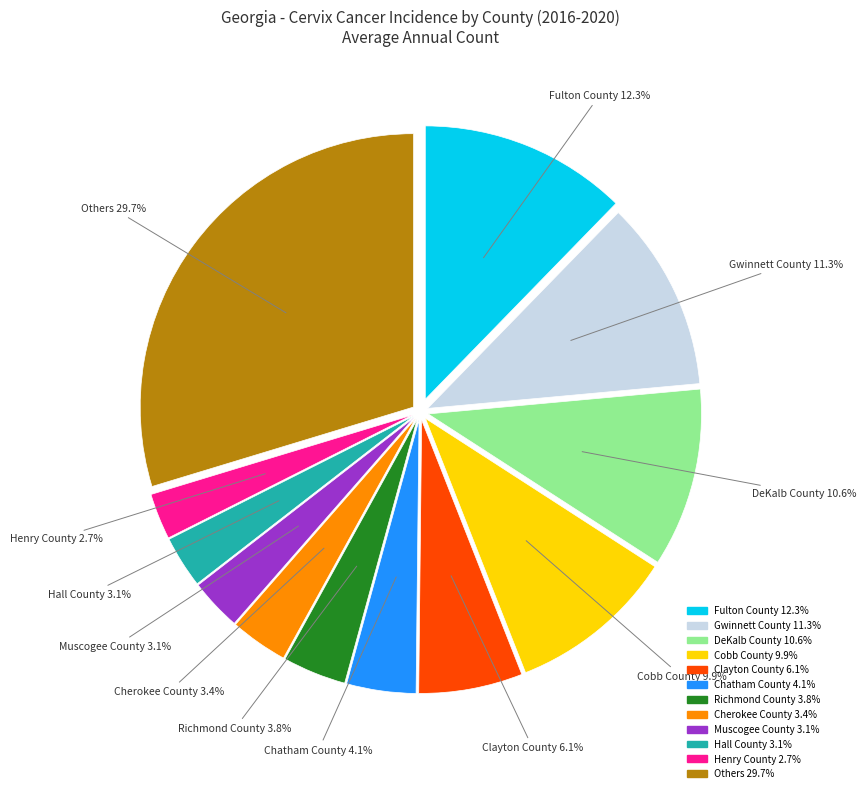

Is there a majority slice in this chart?

No